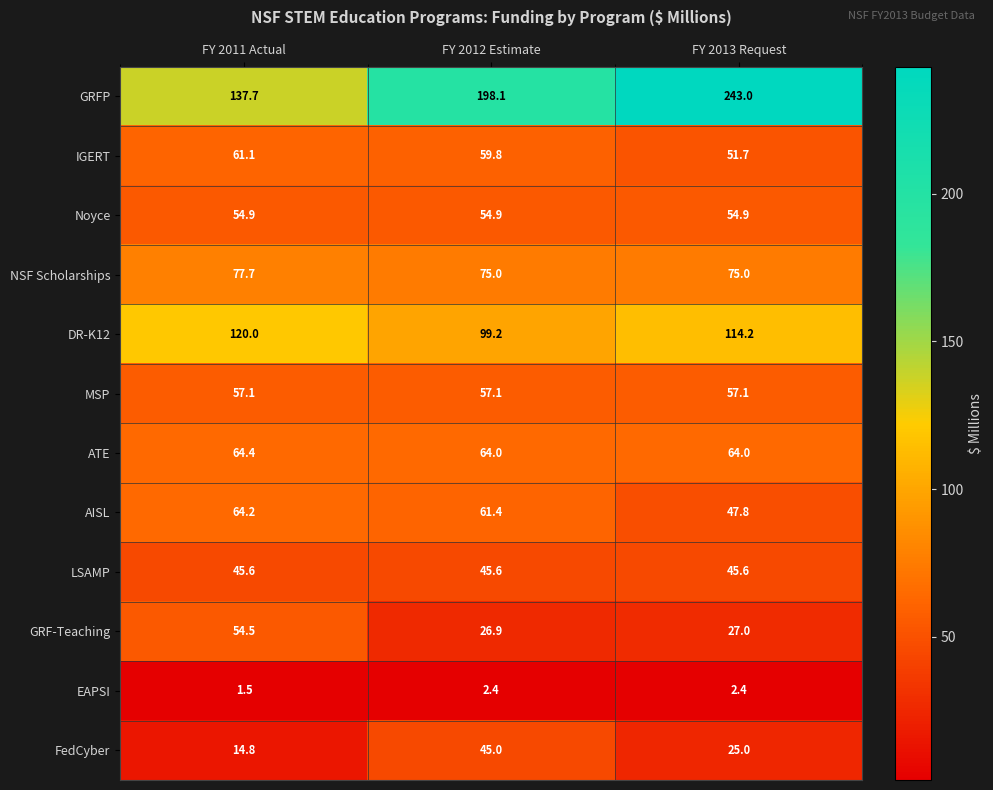

List the series in order of their peak value, highest first.

GRFP, DR-K12, NSF Scholarships, ATE, AISL, IGERT, MSP, Noyce, GRF-Teaching, LSAMP, FedCyber, EAPSI